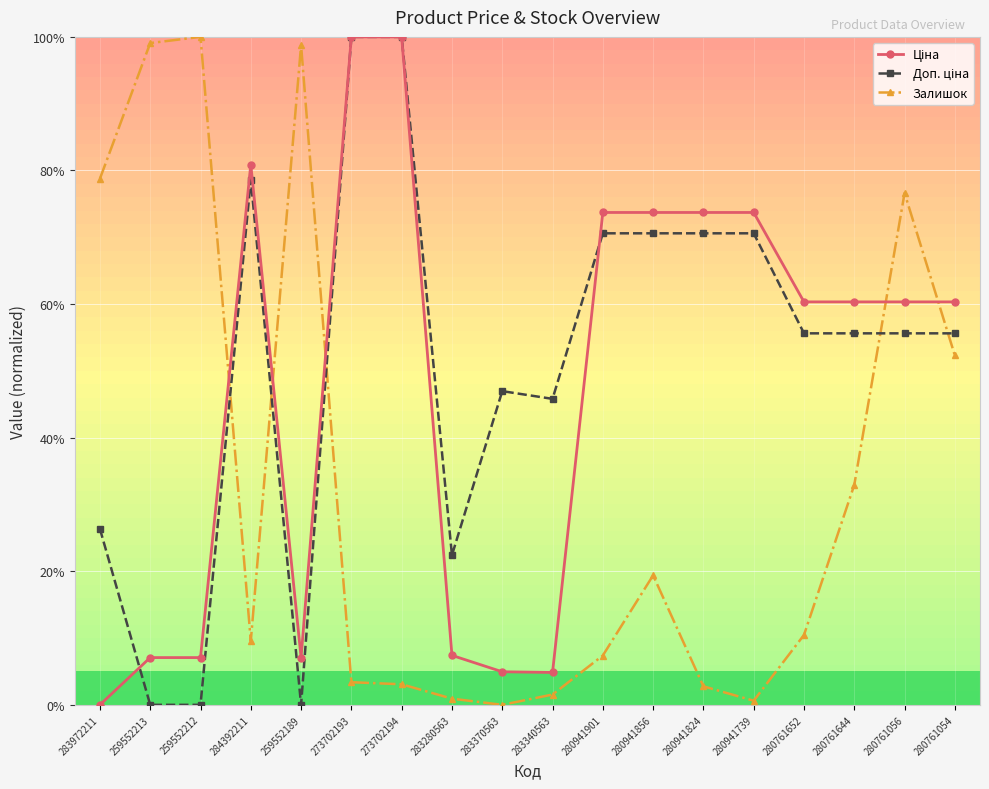

Is it true that Залишок equals 76.6 at 280761056?

True